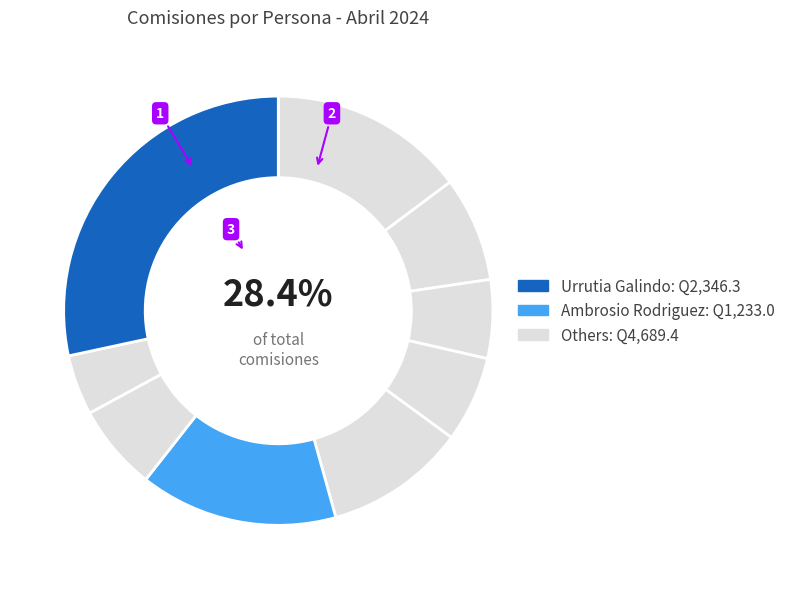

True or false: Villatoro Lopez accounts for 9% of the total.

False